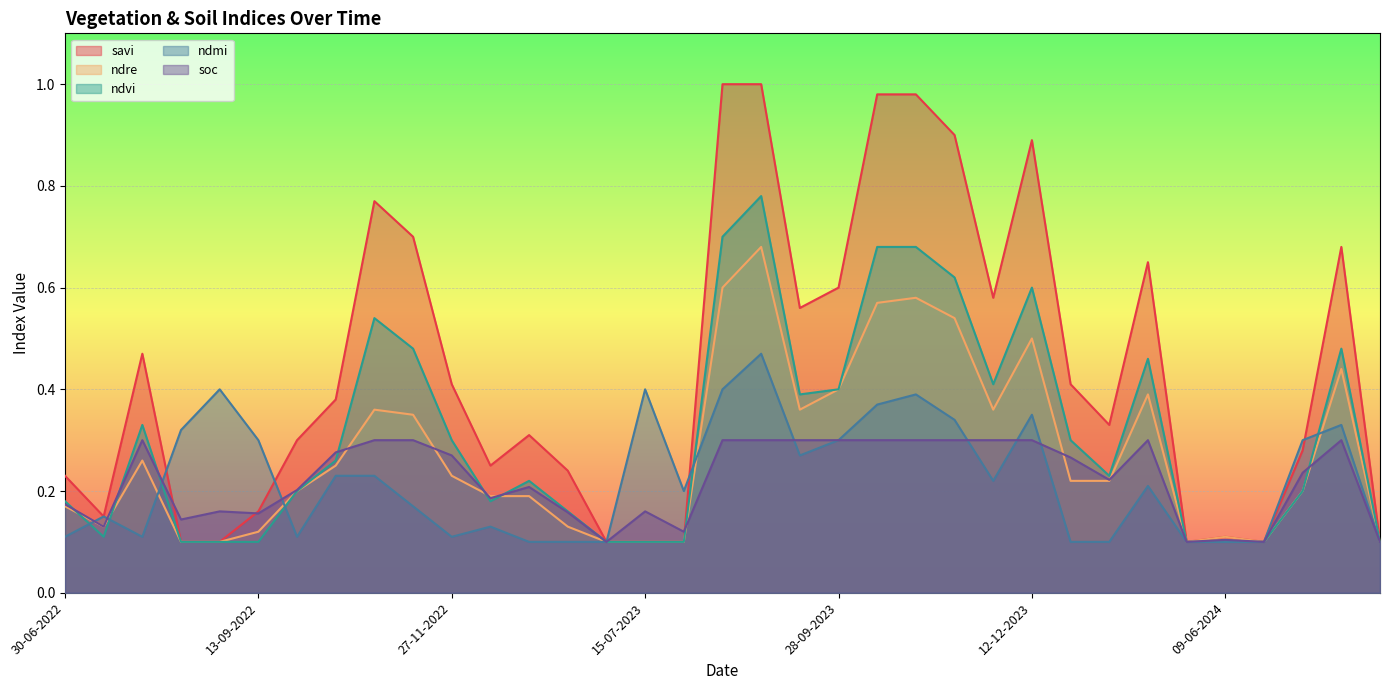

At how many categories does at least one series exceed 0?

35